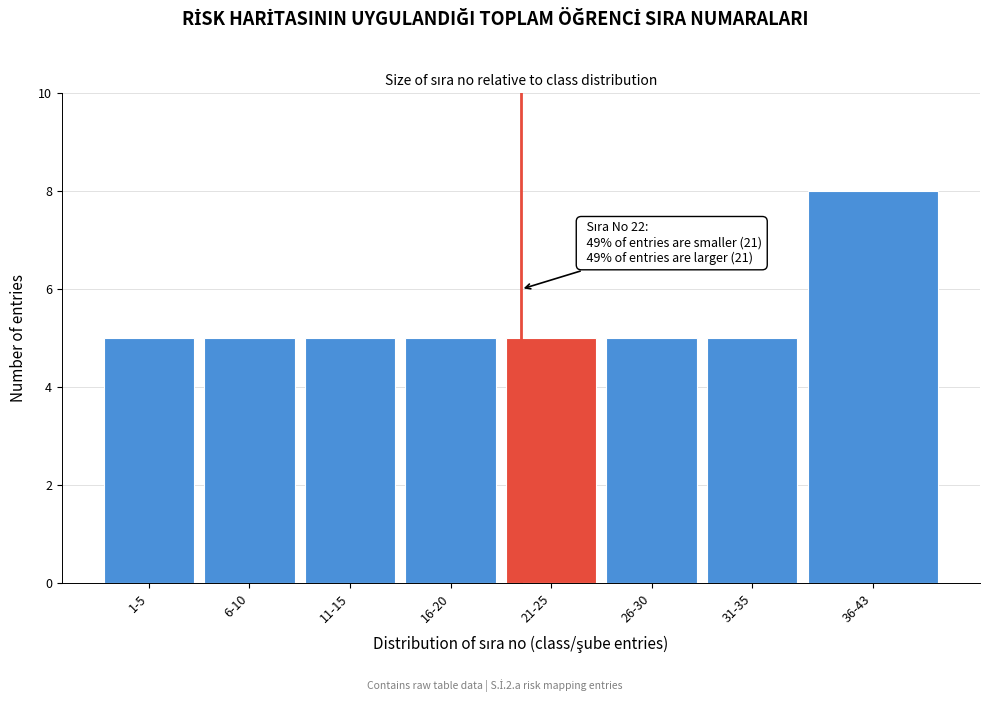

Reading left to right, transcribe all the data shown in this chart.

5	5	5	5	5	5	5	8